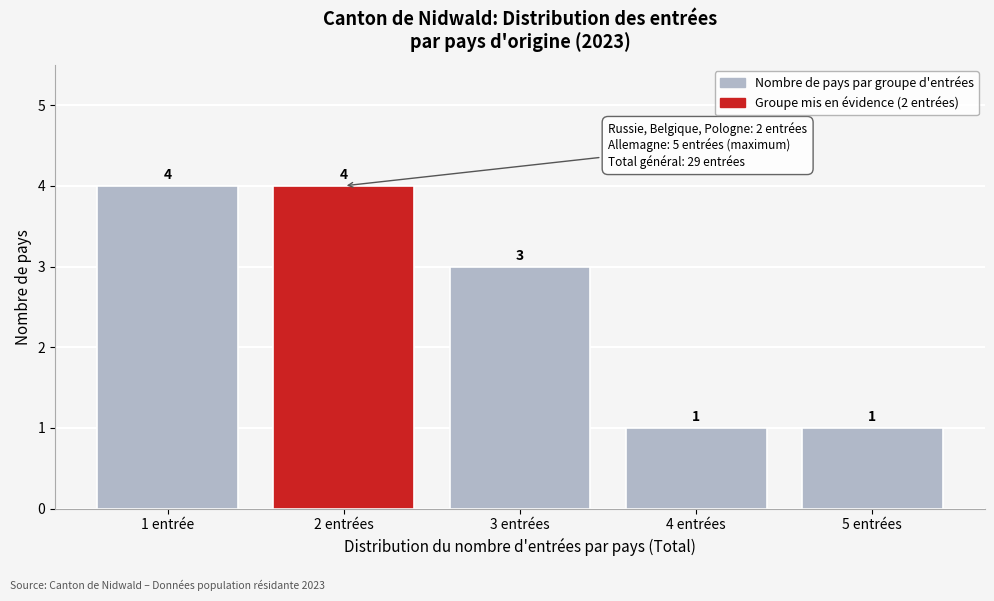

Reading left to right, list all the values displayed in this chart.

4	4	3	1	1